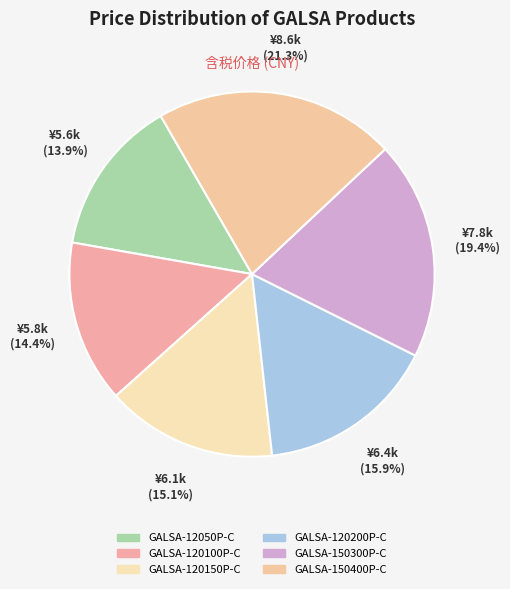

Count the number of slices in the pie.

6